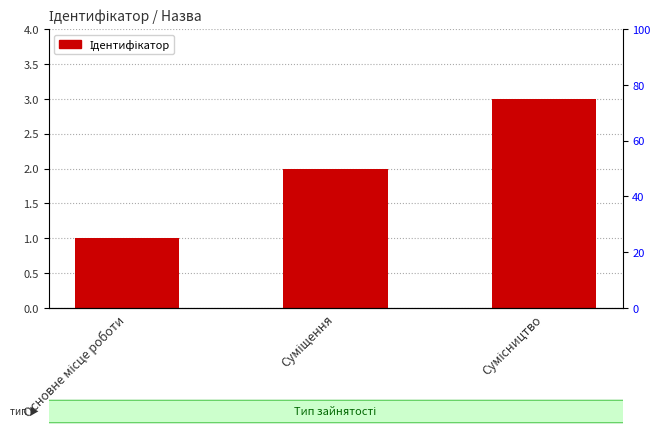

What position from the right is Основне місце роботи?

3